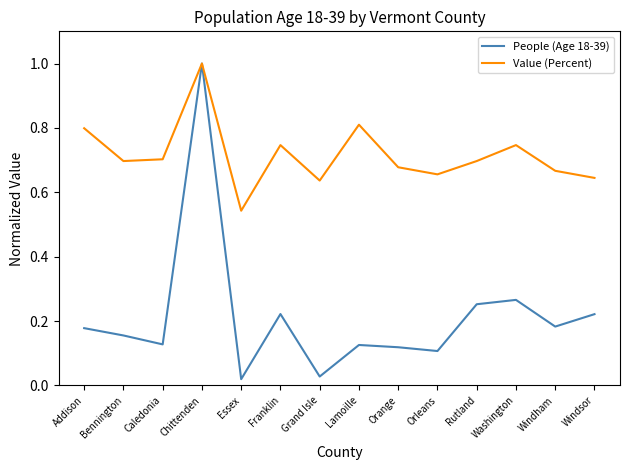

At which category does Value (Percent) reach its first local peak?

Chittenden